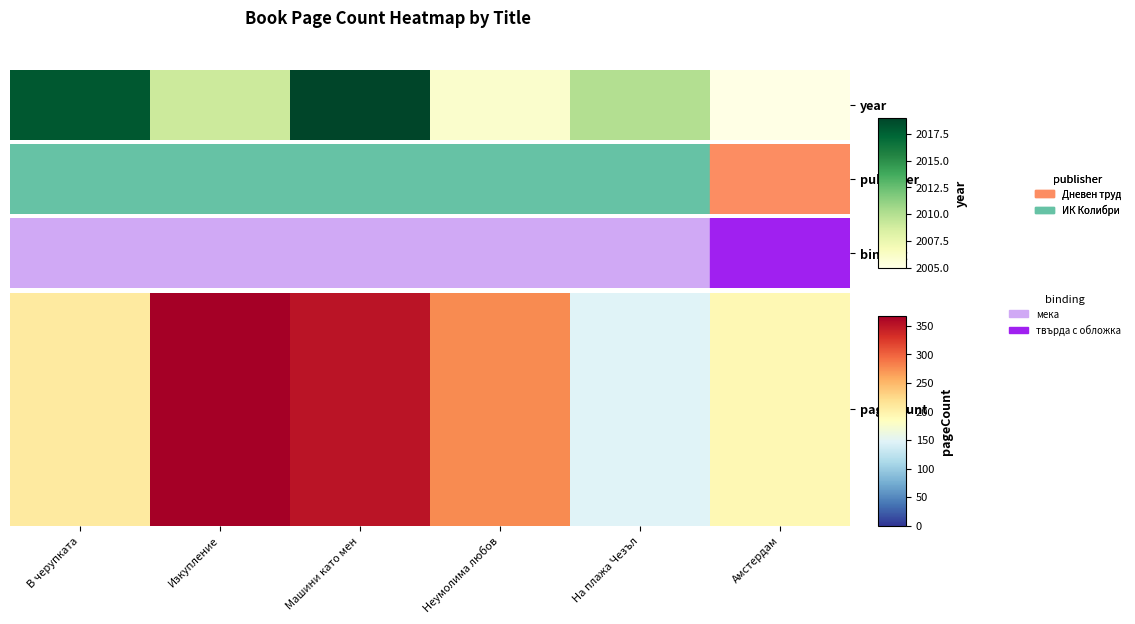

At which label is the value closest to 258?

Неумолима любов